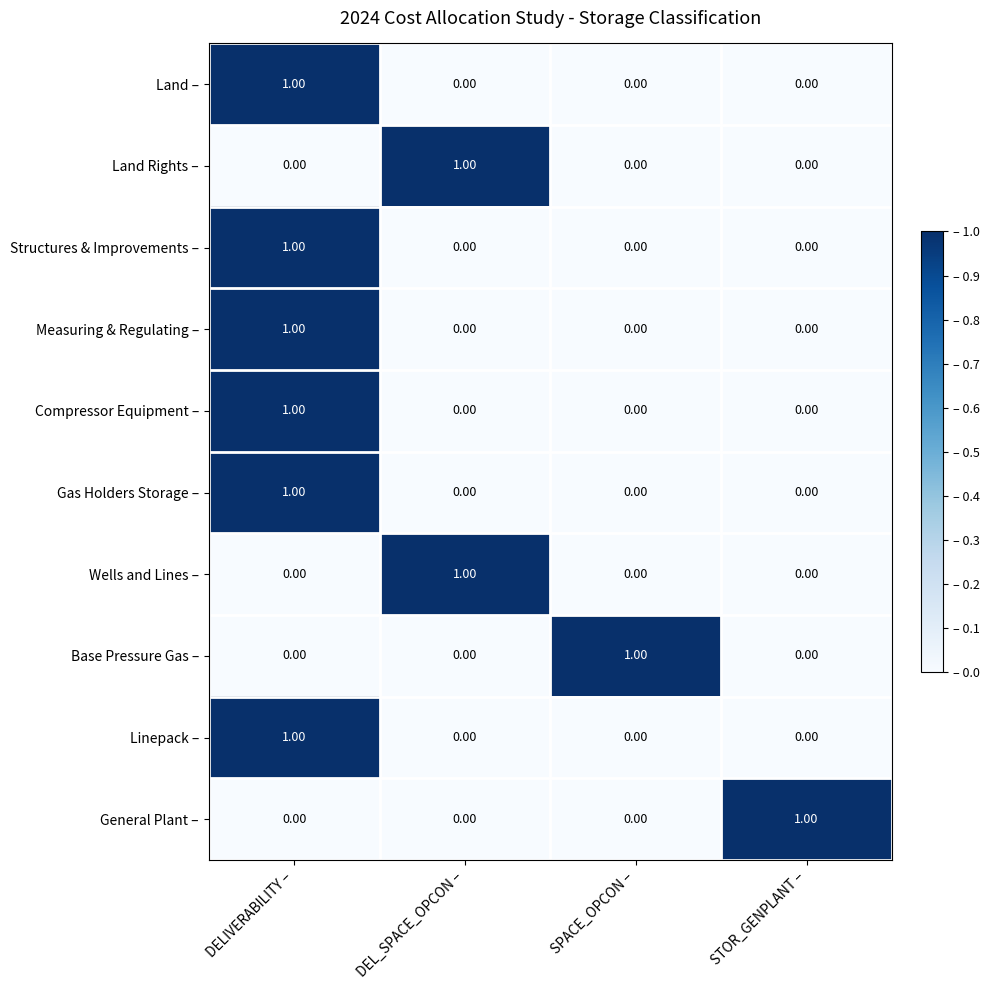

Which category has the highest value in the General Plant – series?

STOR_GENPLANT –